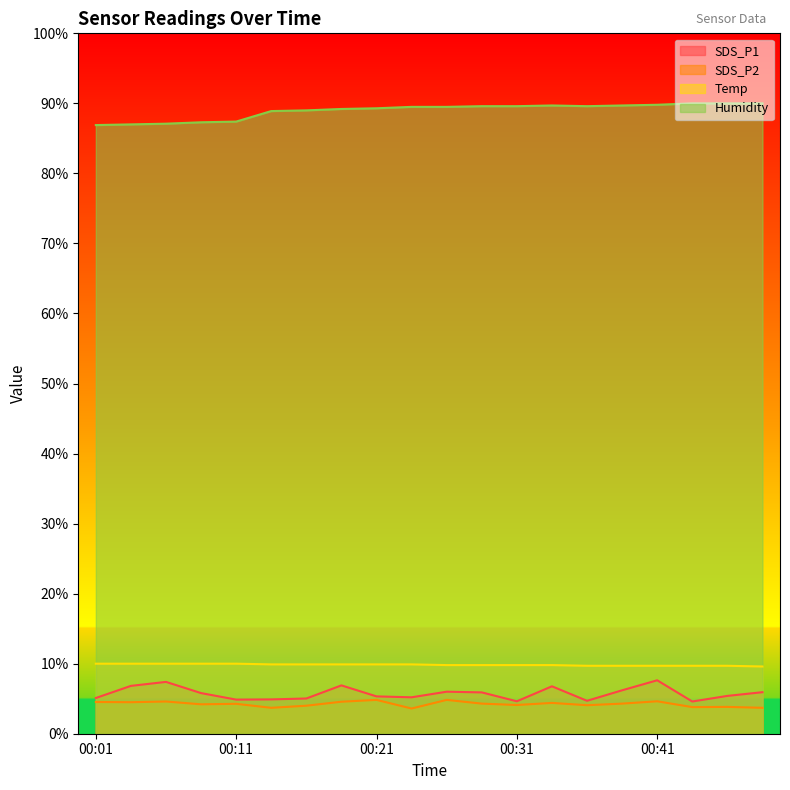

What is the highest value of the Temp series?

10.0